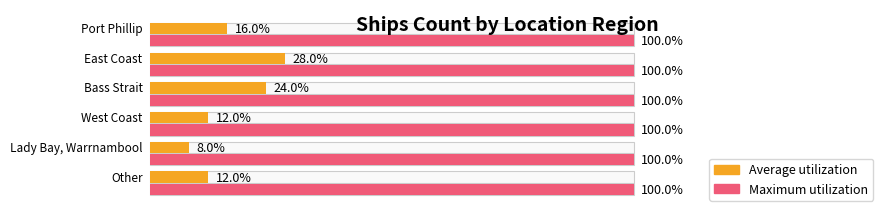

At which category does the chart reach its peak across all series?

East Coast